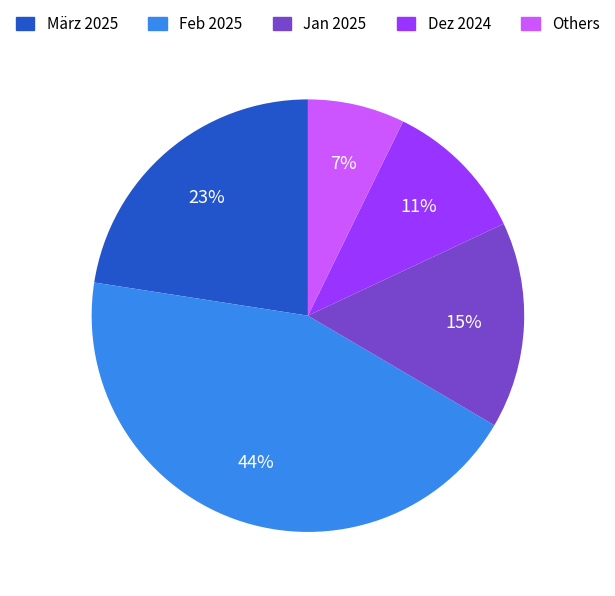

Is there any slice that represents more than half of the pie?

No